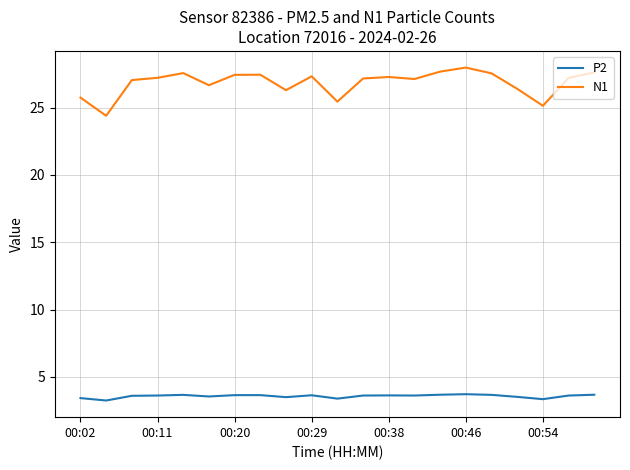

What is the minimum value for N1?

24.4